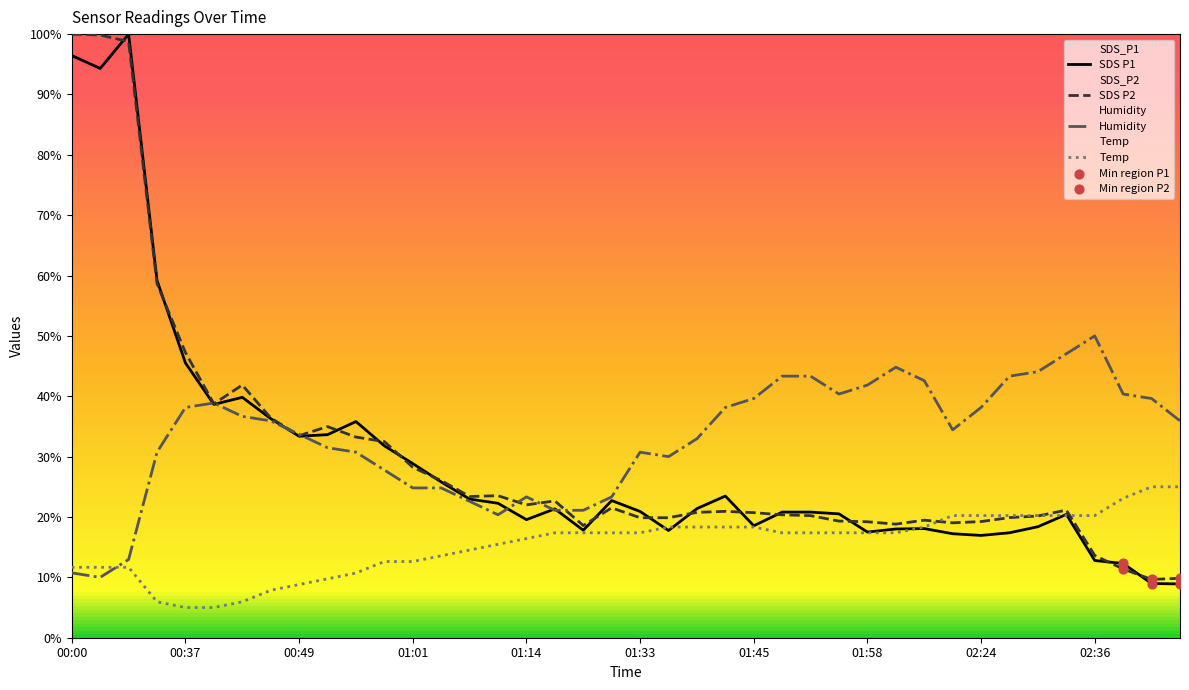

Is the value of SDS_P2 at 01:14 greater than the value of SDS_P1 at 00:43?

No